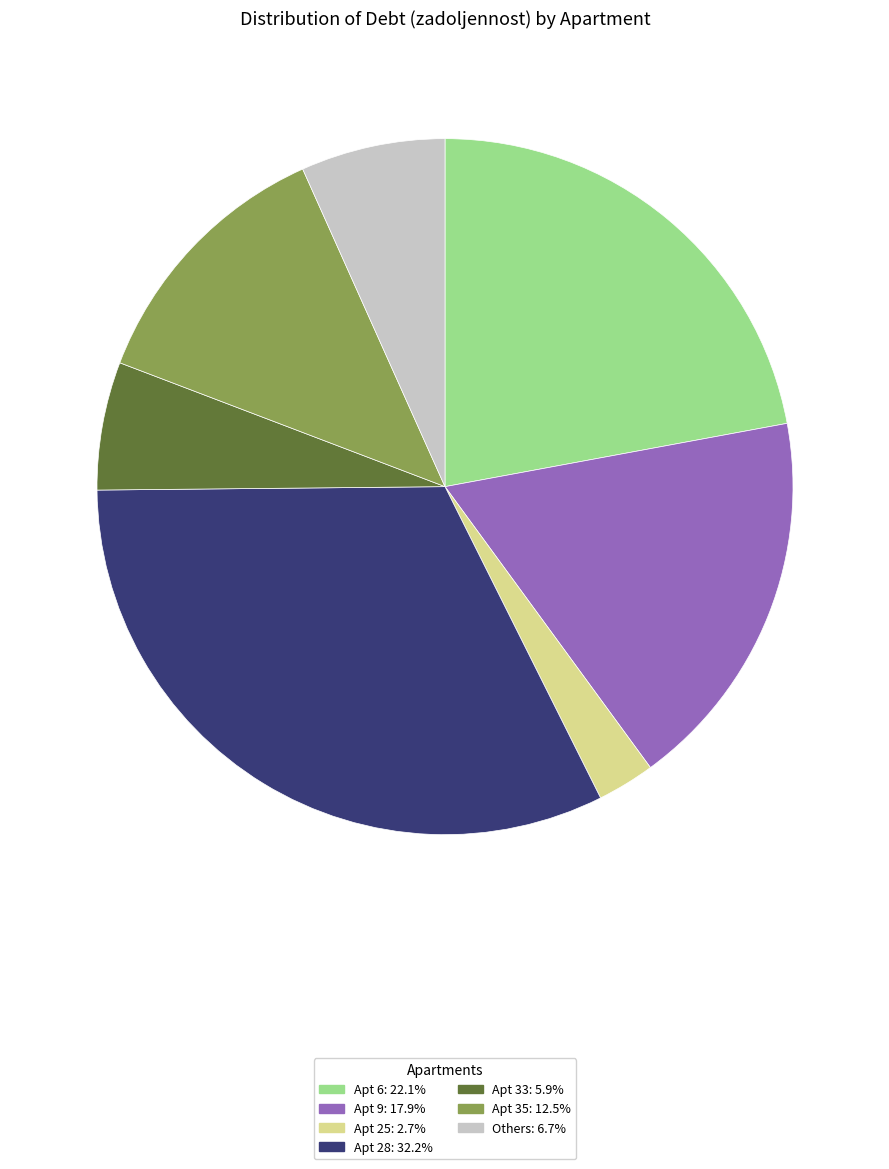

Count the number of slices in the pie.

7